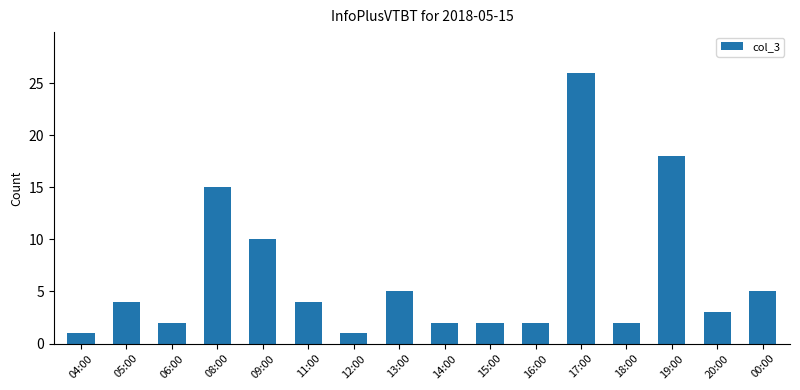

Reading right to left, extract all data points from this chart.

5	3	18	2	26	2	2	2	5	1	4	10	15	2	4	1